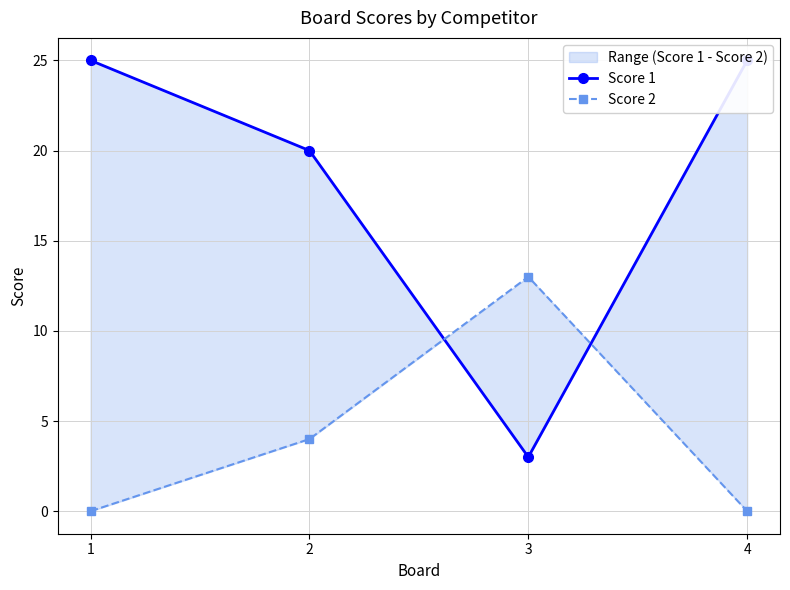

What is the sum of the Score 2 values at 1 and 3?

13